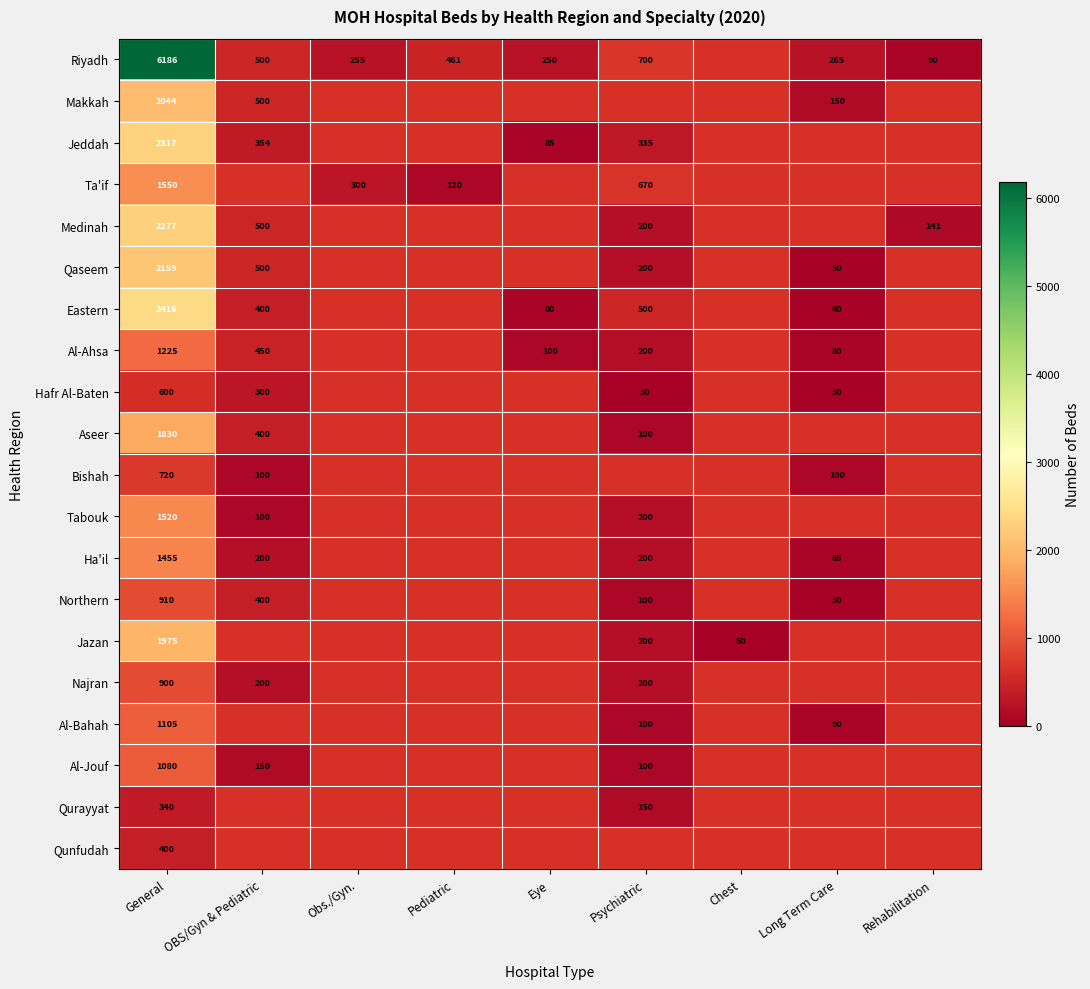

The Ha'il series shows 34 at Long Term Care. True or false?

False